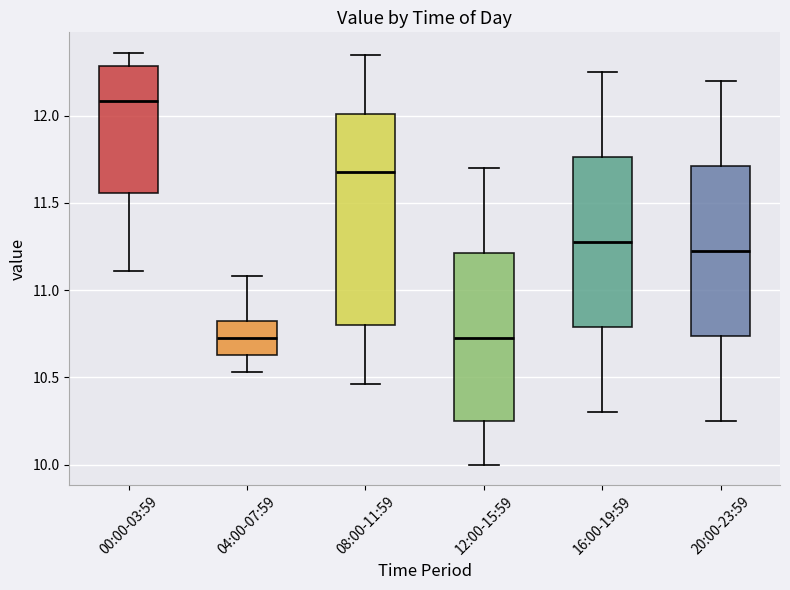

Which box is the tallest, from its lower edge to its upper edge?

08:00-11:59